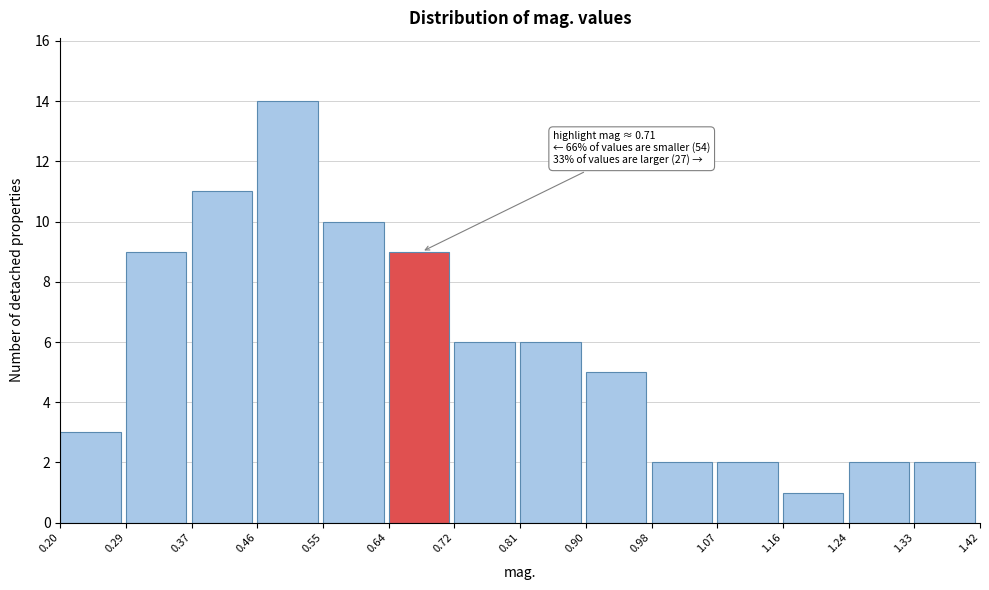

Over which range of the x-axis is the bar tallest?

0.46 to 0.55